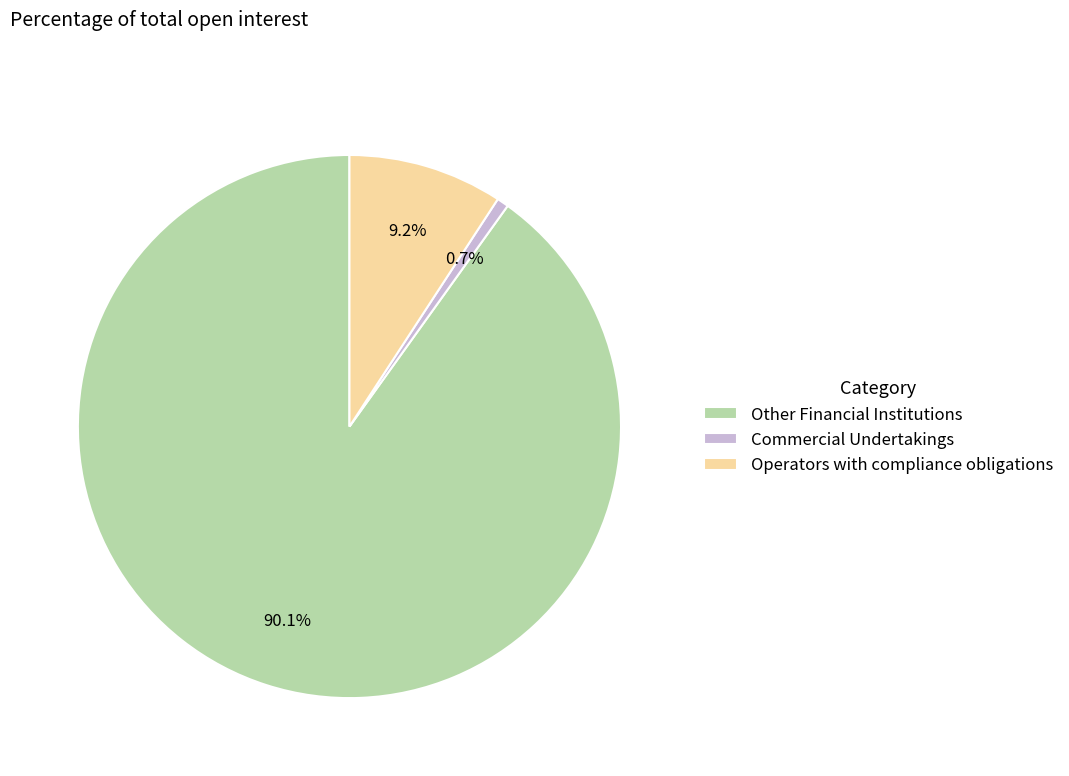

To the nearest percent, what is the average slice percentage?

33%